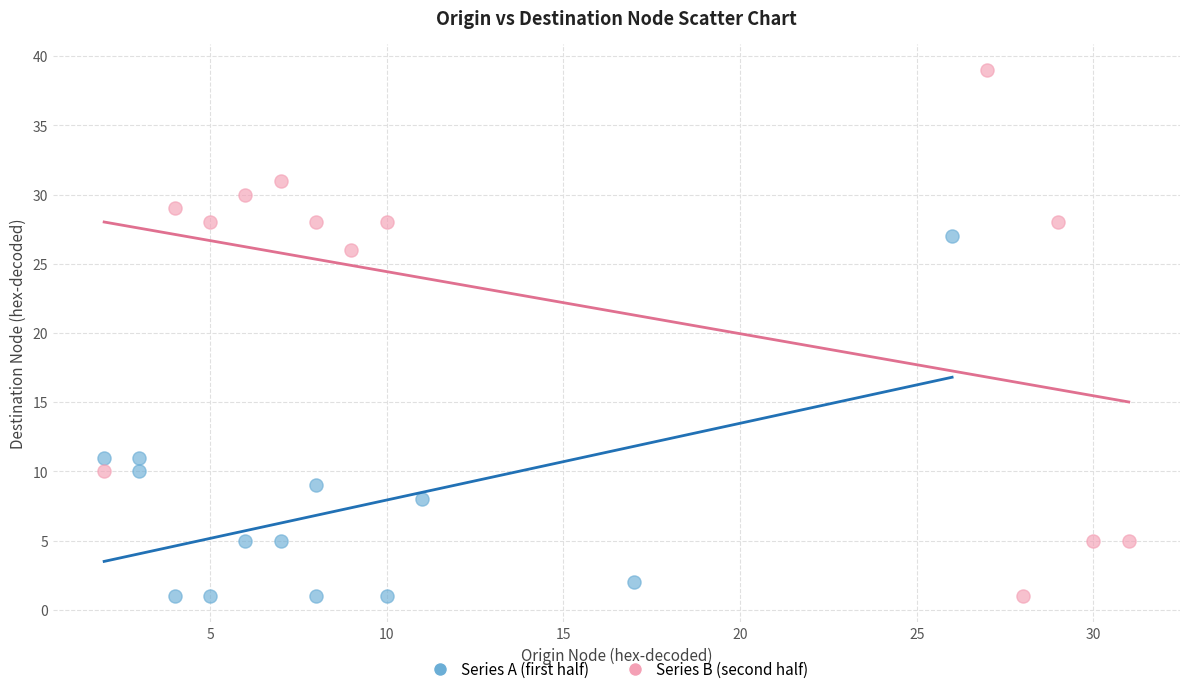

Which series has the widest spread of Y values?

Series B (second half)